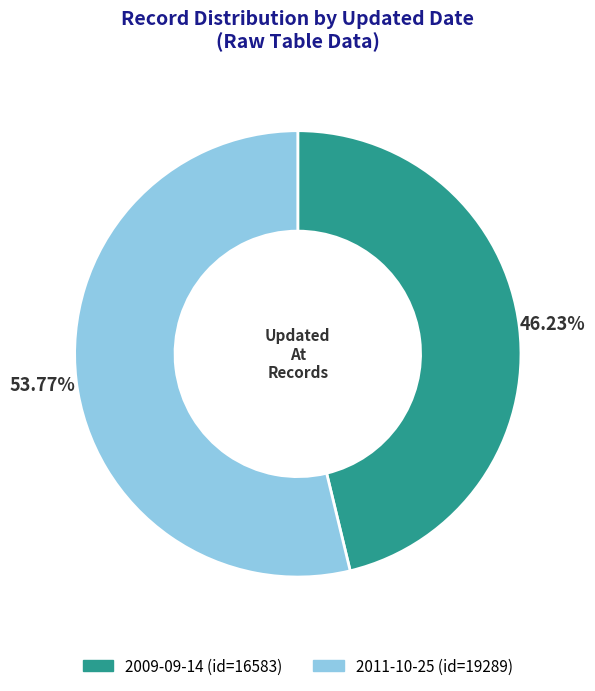

True or false: 2011-10-25 accounts for 54% of the total.

True